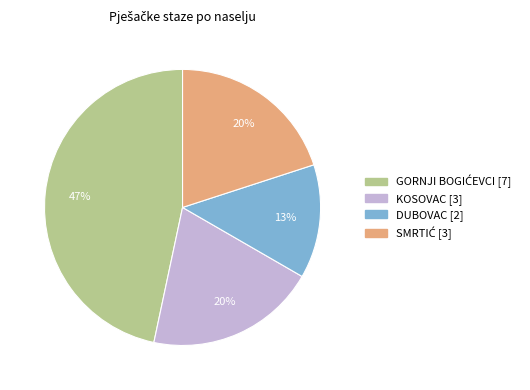

Is there any slice that represents more than half of the pie?

No